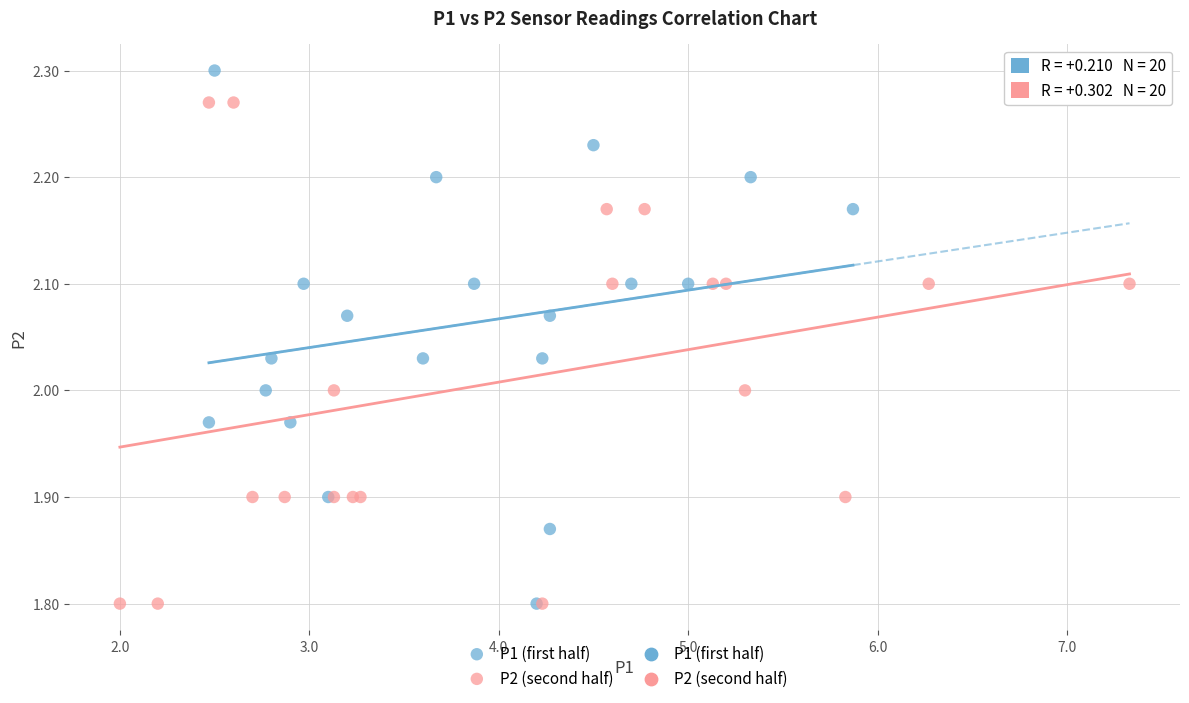

Which series reaches the maximum Y coordinate?

P1 (first half)